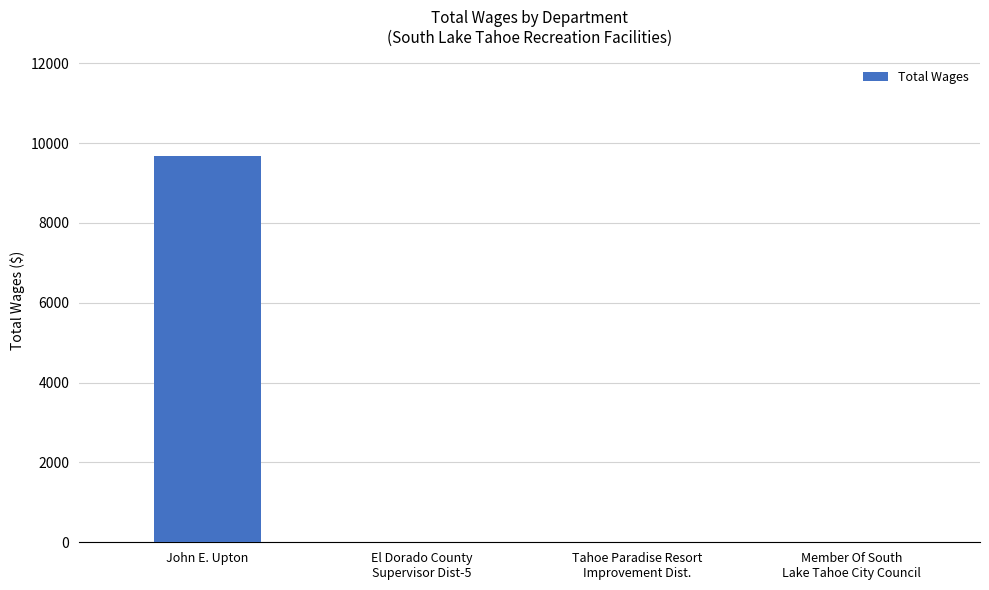

What is the sum of all values?

9680